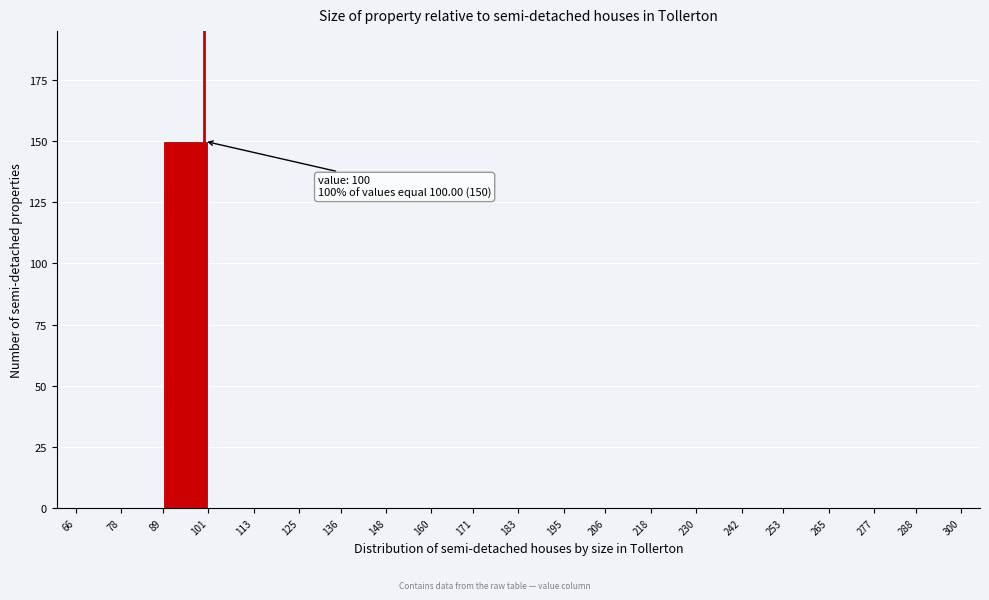

Over which range of the x-axis is the bar tallest?

89 to 101